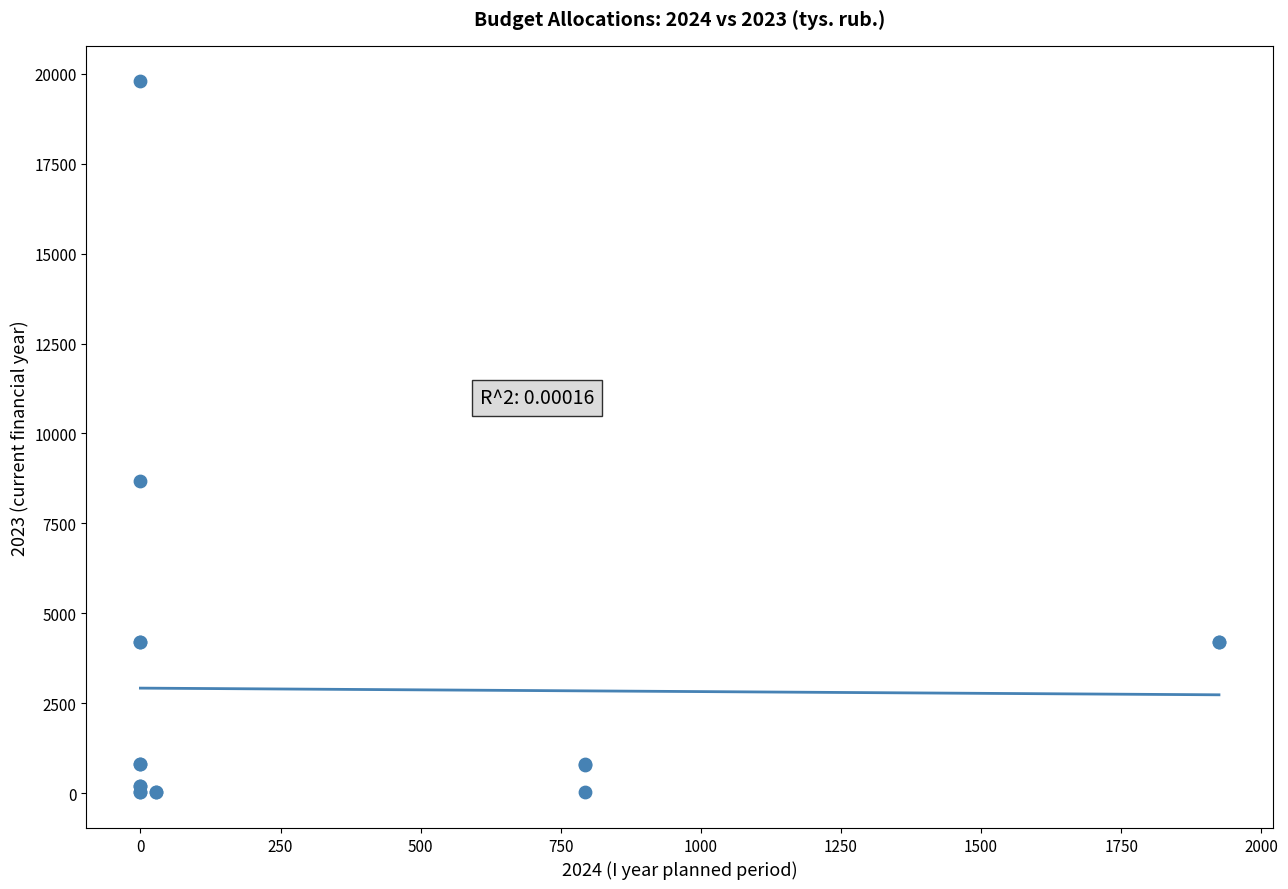

What Y value in the scatter plot is closest to 9902?

8670.1